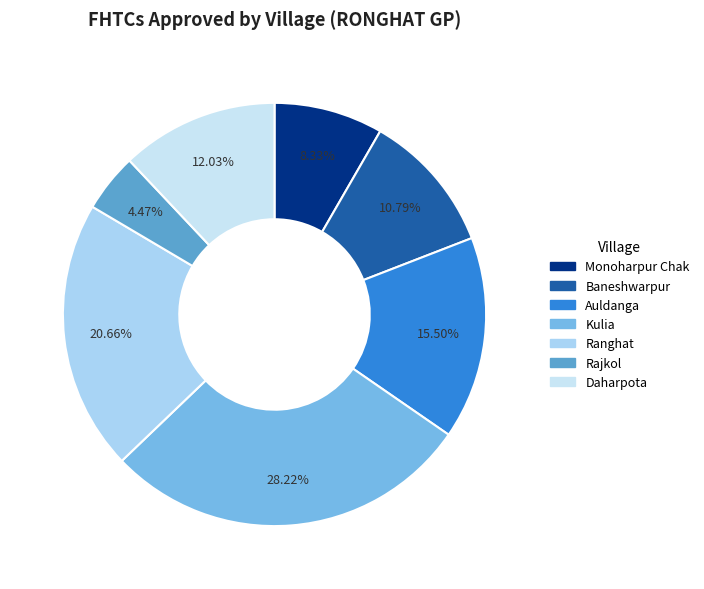

What percentage is the Monoharpur Chak slice, to the nearest percent?

8%